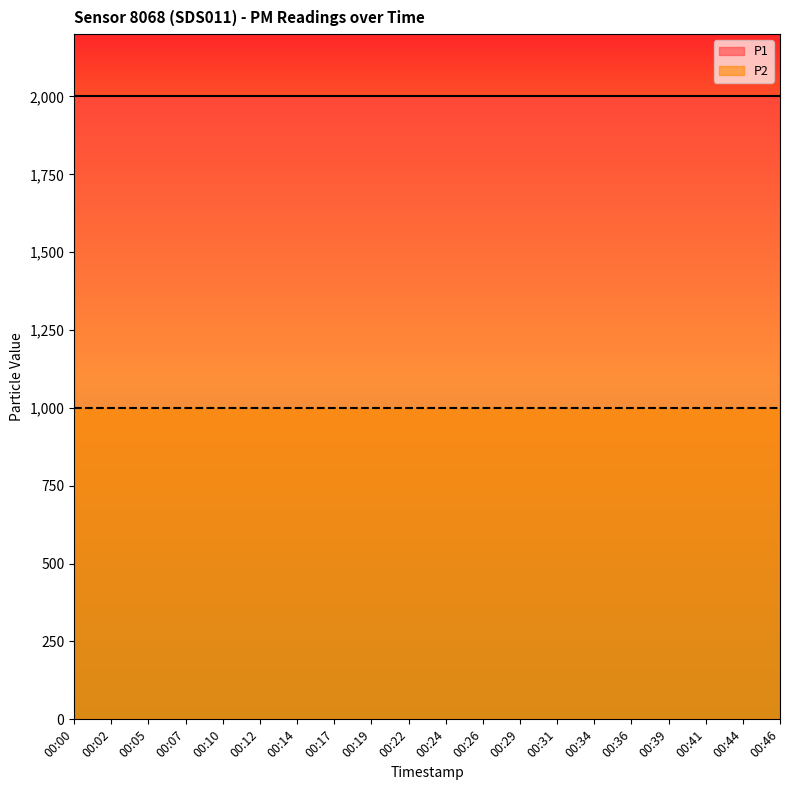

What is the highest value of the P2 series?

999.9